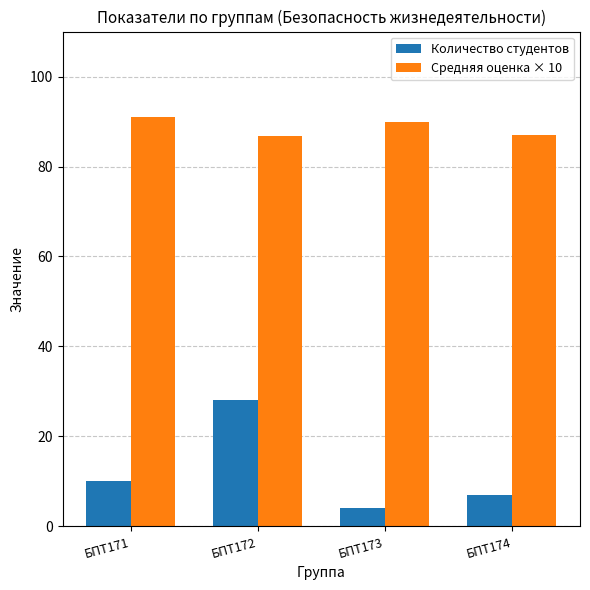

How many bars are there in each group?

2